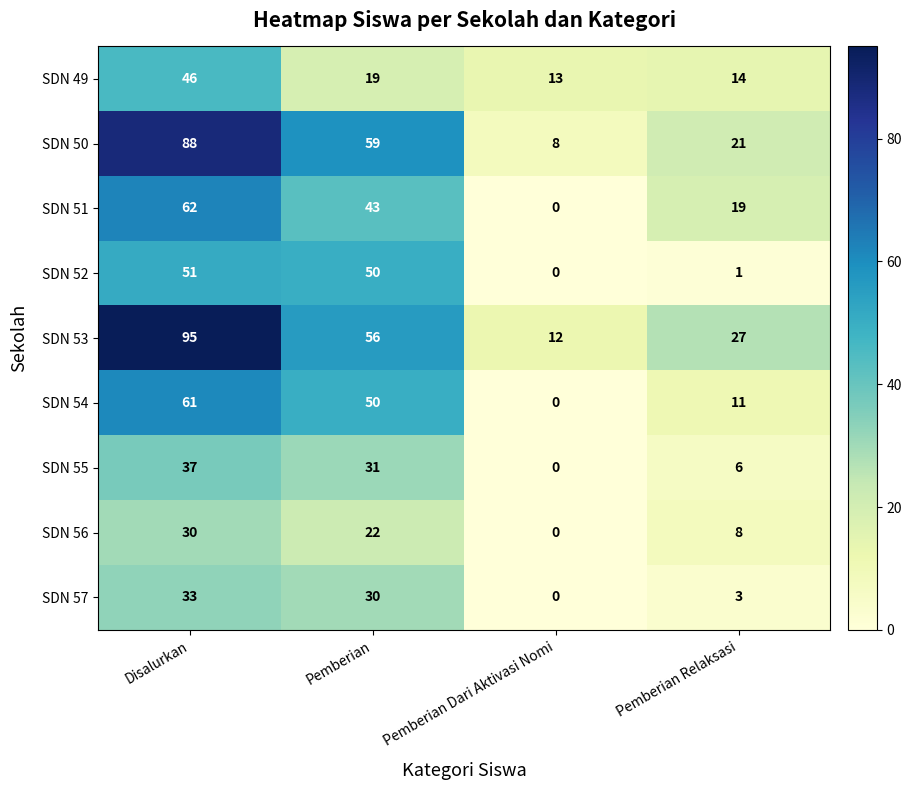

Between Pemberian Dari Aktivasi Nomi and Pemberian Relaksasi, which series saw the biggest shift?

SDN 51